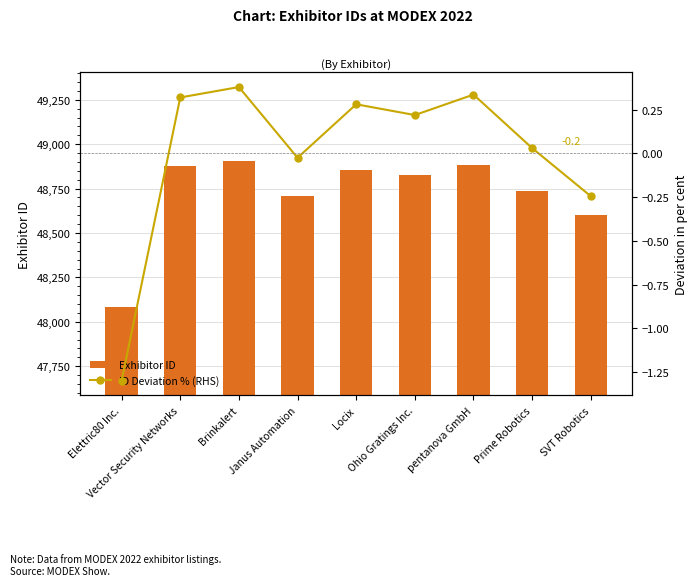

Reading right to left, transcribe all the data shown in this chart.

Exhibitor ID: SVT Robotics=48600.0	Prime Robotics=48734.0	pentanova GmbH=48883.0	Ohio Gratings Inc.=48826.0	Locix=48856.0	Janus Automation=48707.0	Brinkalert=48904.0	Vector Security Networks=48875.0	Elettric80 Inc.=48086.0
ID Deviation % (RHS): SVT Robotics=-0.2	Prime Robotics=0.0	pentanova GmbH=0.3	Ohio Gratings Inc.=0.2	Locix=0.3	Janus Automation=-0.0	Brinkalert=0.4	Vector Security Networks=0.3	Elettric80 Inc.=-1.3